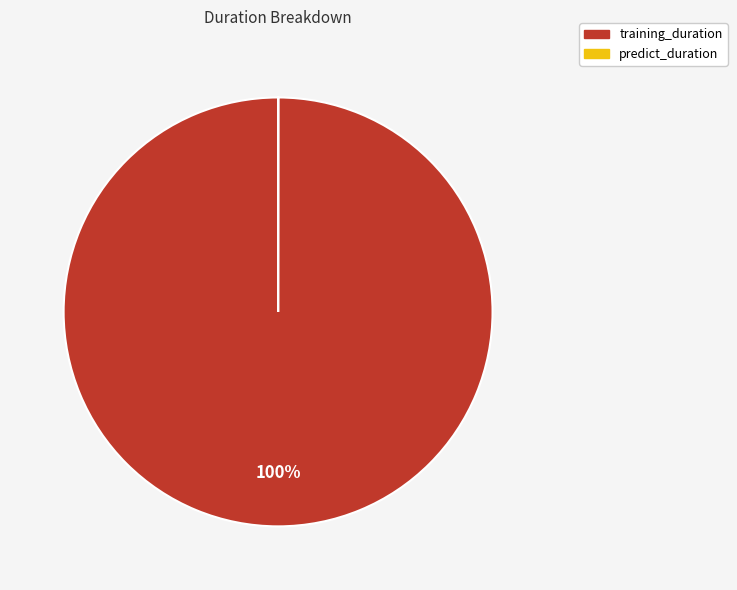

The training_duration slice represents 100% of the pie. True or false?

True